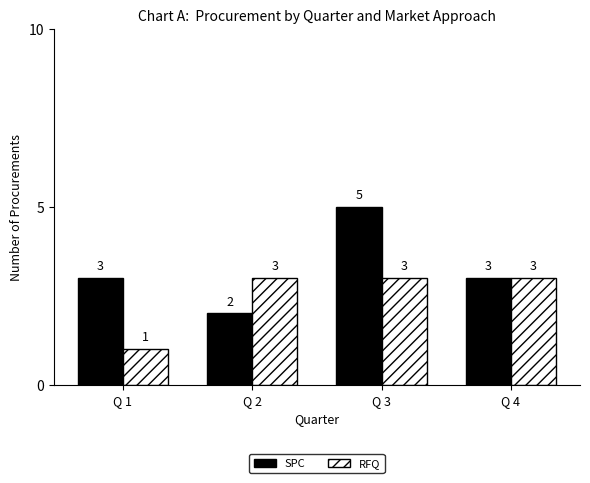

What is the spread (max minus min) of values at Q 2?

1